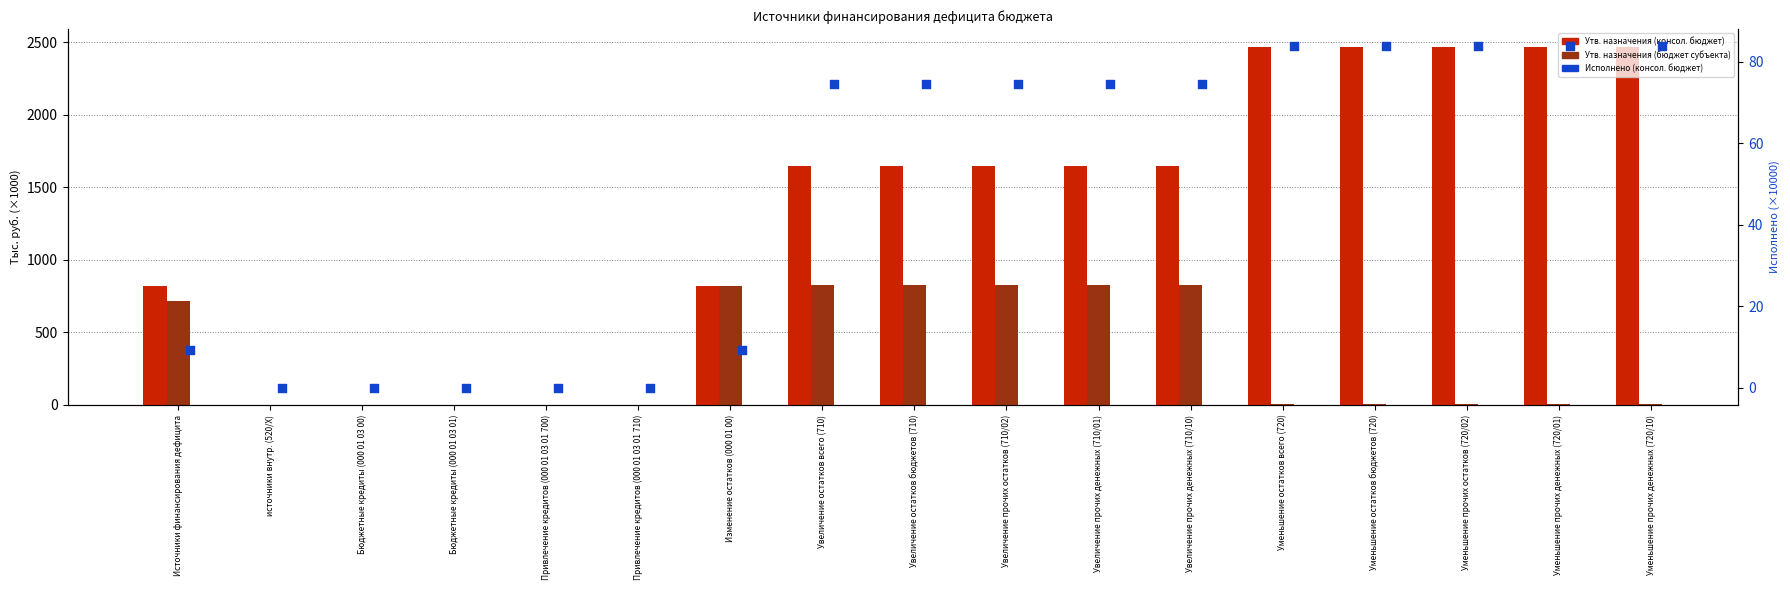

Which series has the widest spread of Y values?

Утв. назначения (консол. бюджет)